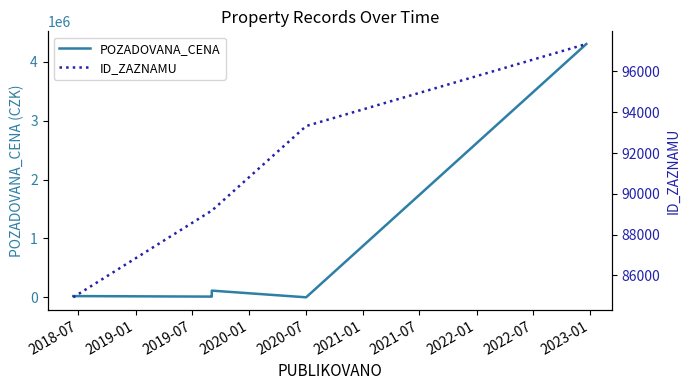

True or false: POZADOVANA_CENA has more than 2 points higher than both neighbors.

False